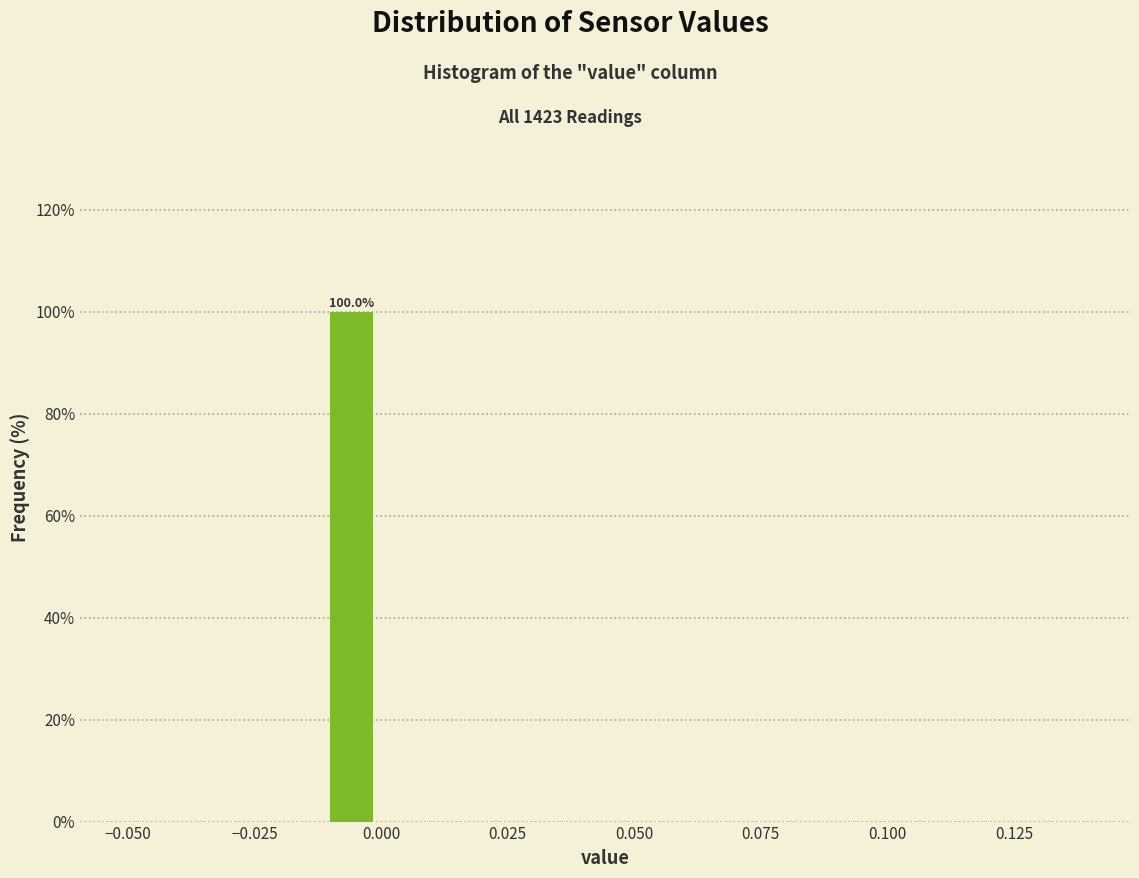

Read against the x-axis, roughly where is the centre of the tallest bar?

-0.005